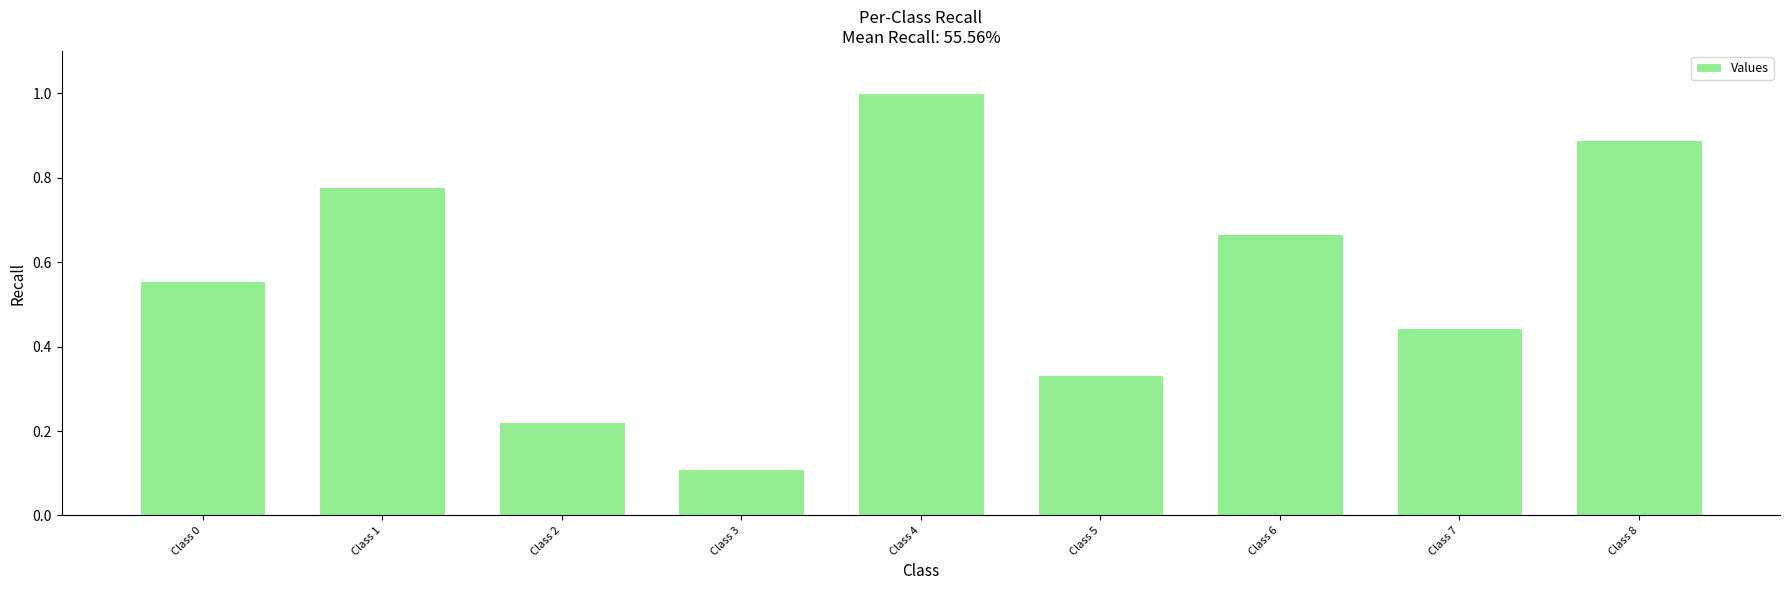

At which label is the value closest to 0?

Class 3